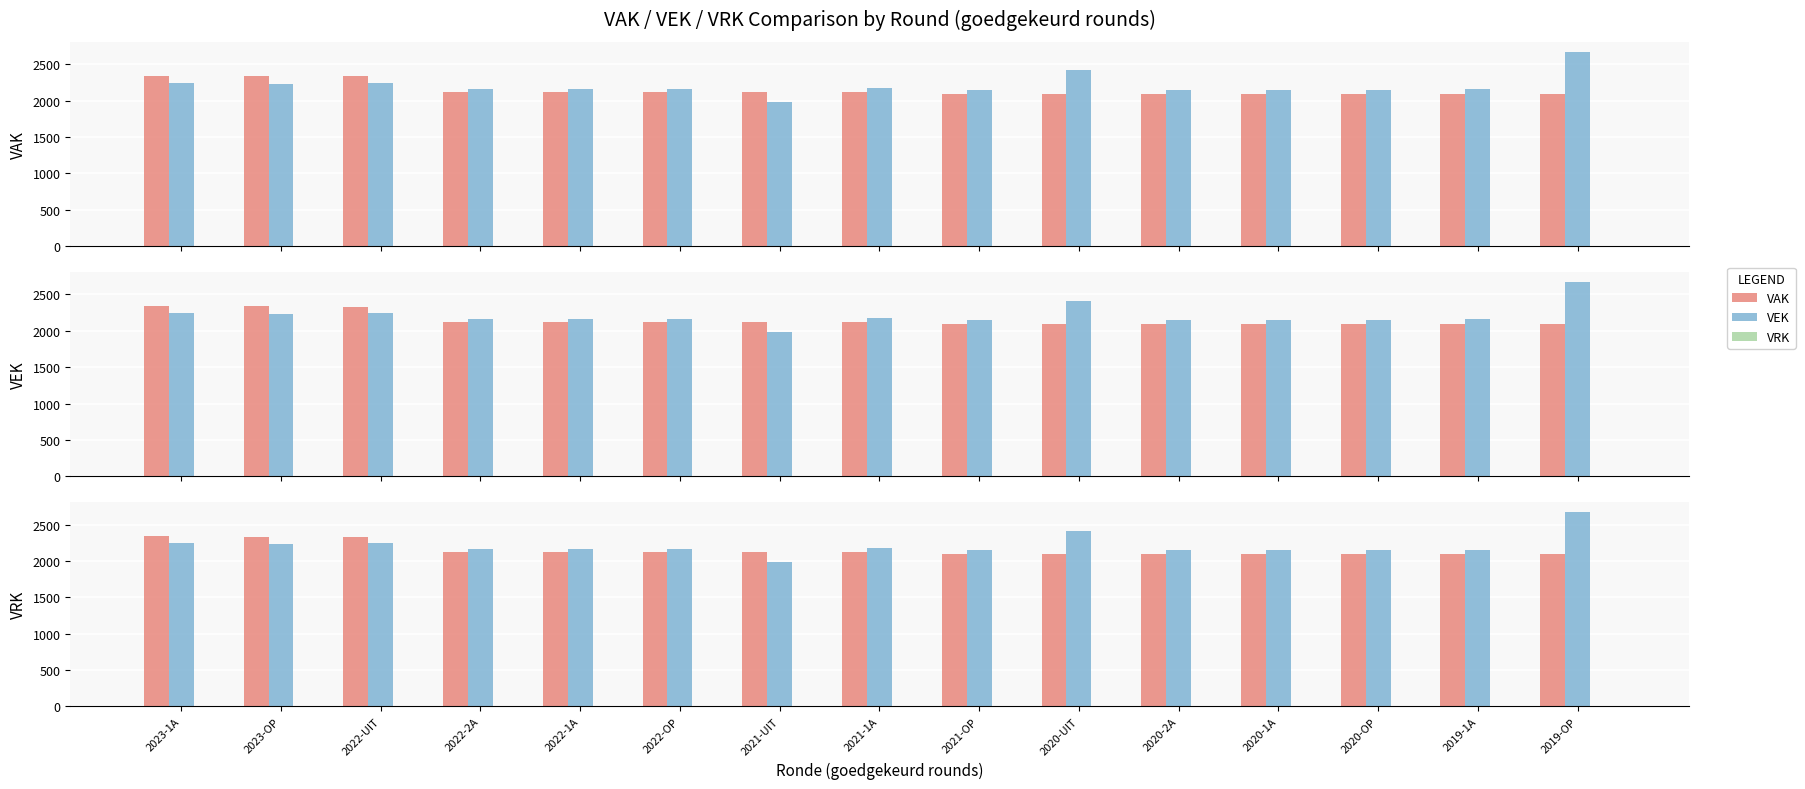

Rank the categories by VEK value from lowest to highest.

2021-UIT, 2021-OP, 2020-2A, 2020-1A, 2020-OP, 2019-1A, 2022-2A, 2022-1A, 2022-OP, 2021-1A, 2023-OP, 2023-1A, 2022-UIT, 2020-UIT, 2019-OP